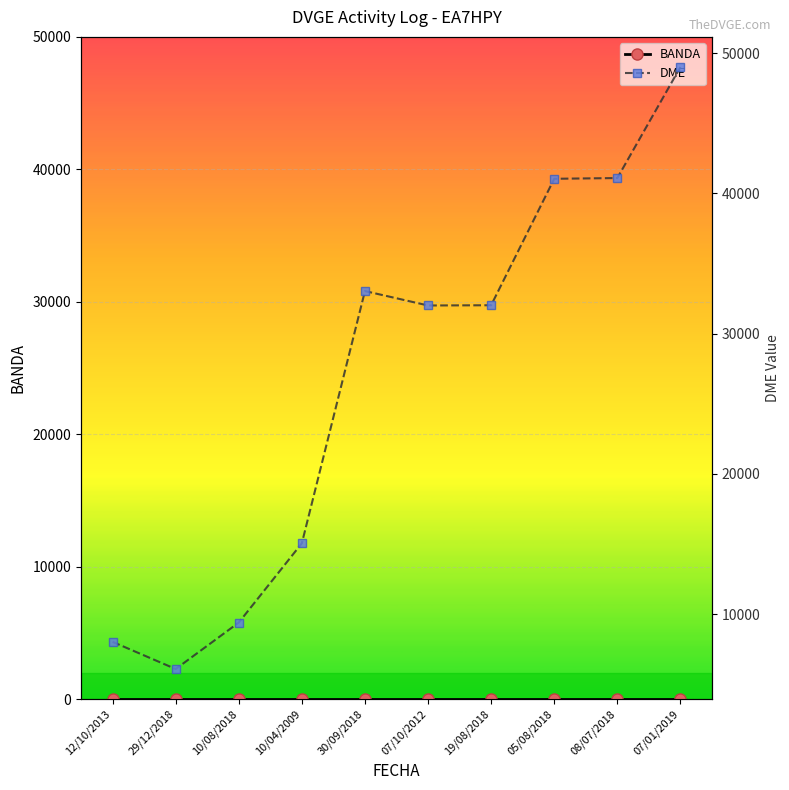

True or false: DME and BANDA cross at least once.

False